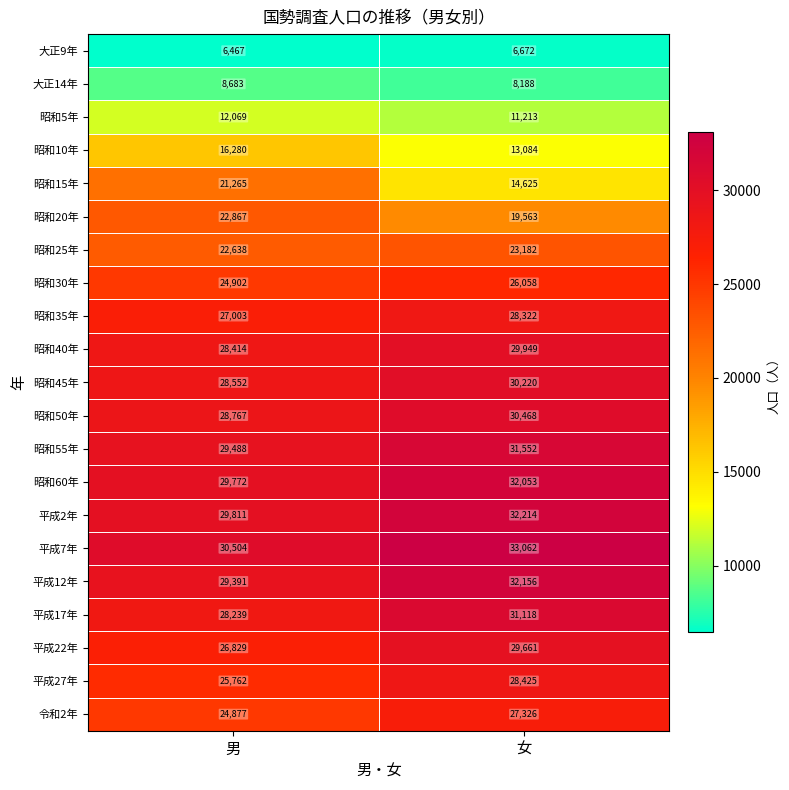

How many data points does each series have?

2